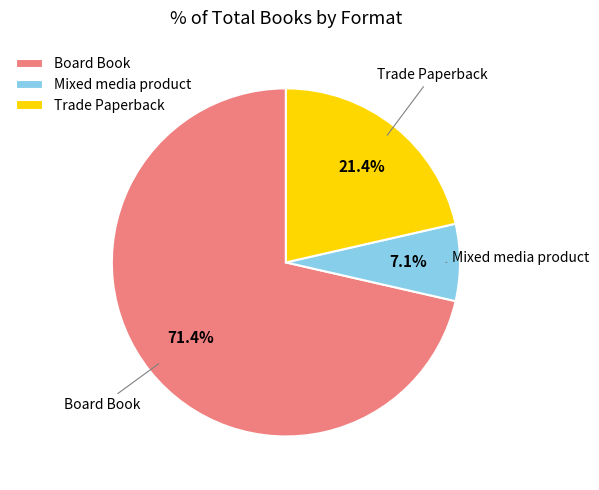

Which has a higher value, Mixed media product or Board Book?

Board Book